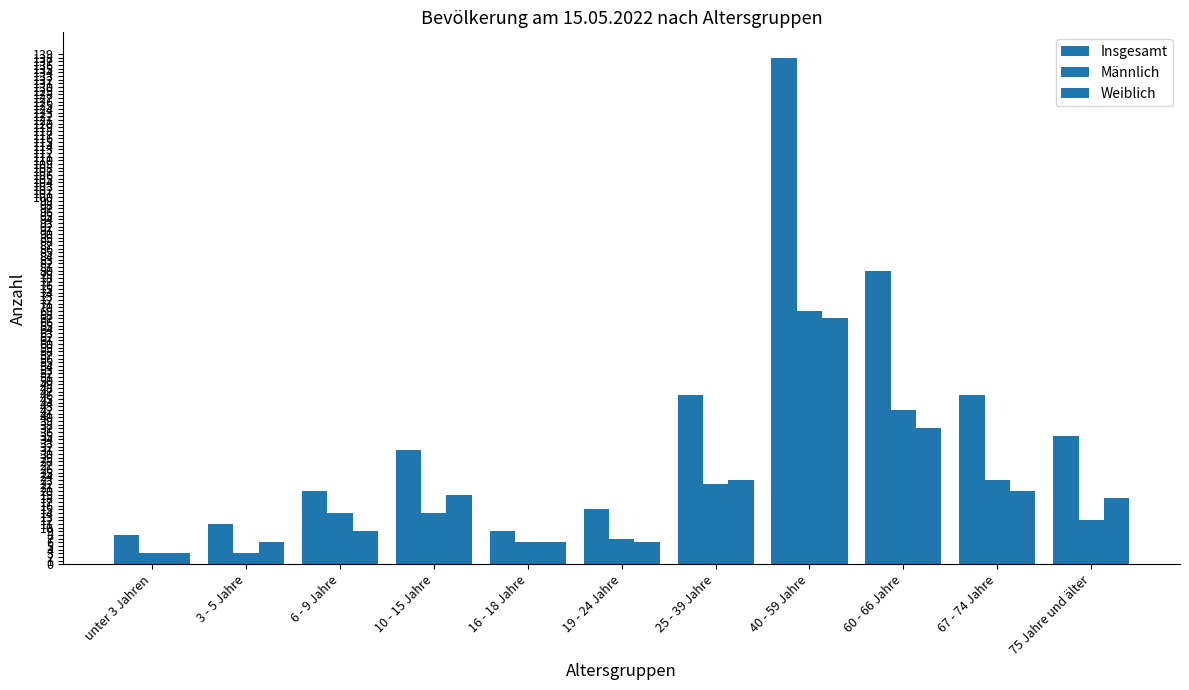

How many series are shown in this chart?

3